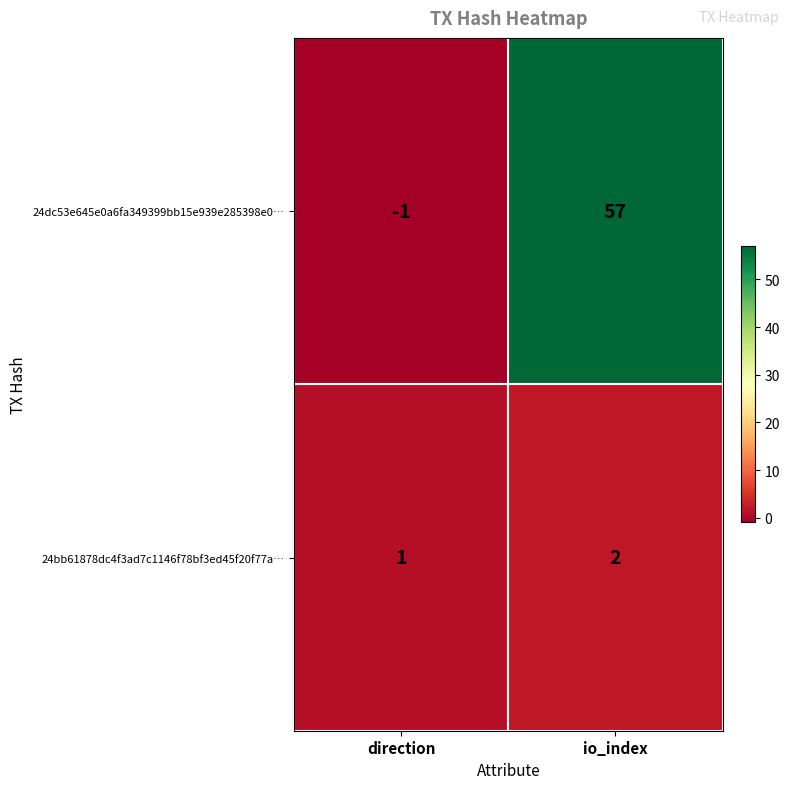

Reading left to right, list all the values displayed in this chart.

24dc53e645e0a6fa349399bb15e939e285398e0…: -1	57
24bb61878dc4f3ad7c1146f78bf3ed45f20f77a…: 1	2